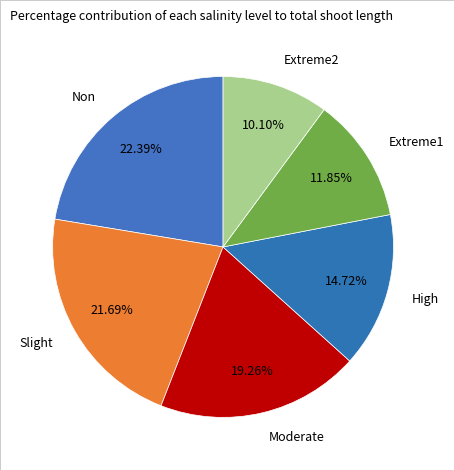

Does Slight account for over 50% of the chart?

No